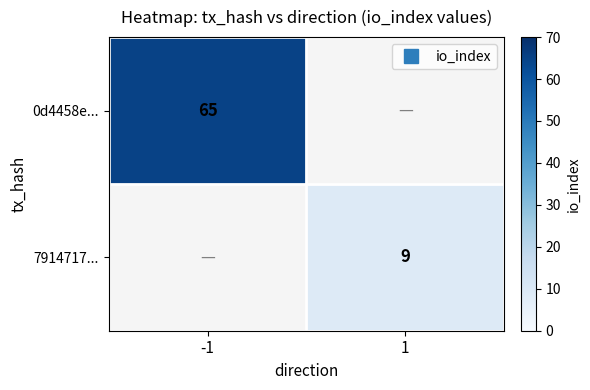

At 1, list the series in order from smallest to largest.

0d4458e..., 7914717...